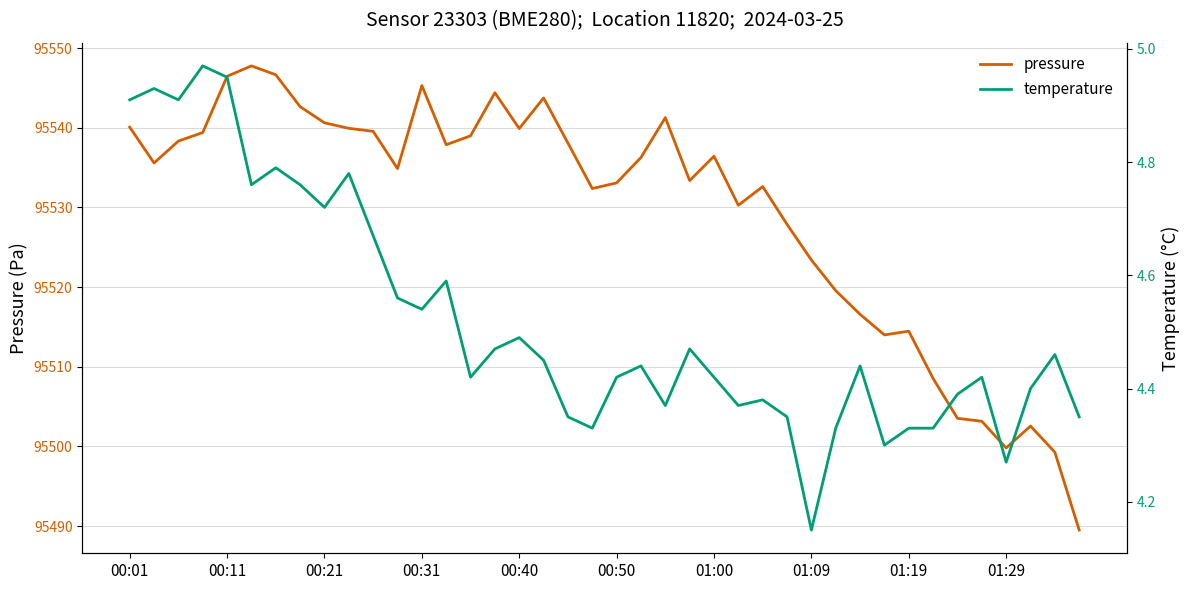

Which series changed the most between 01:09 and 37?

pressure